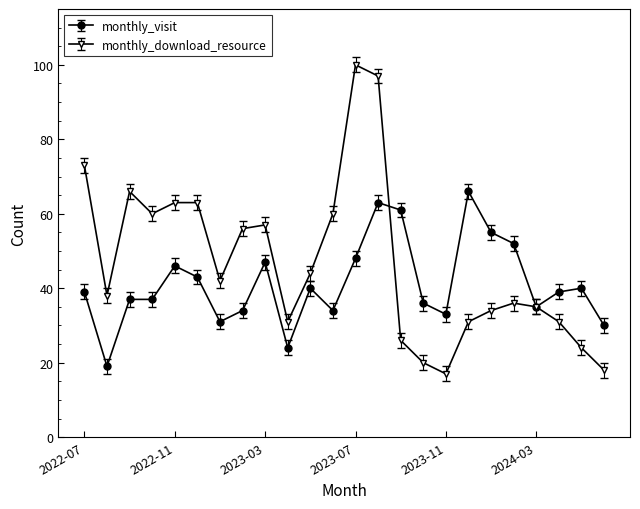

What is the sum of all monthly_download_resource values?

1122